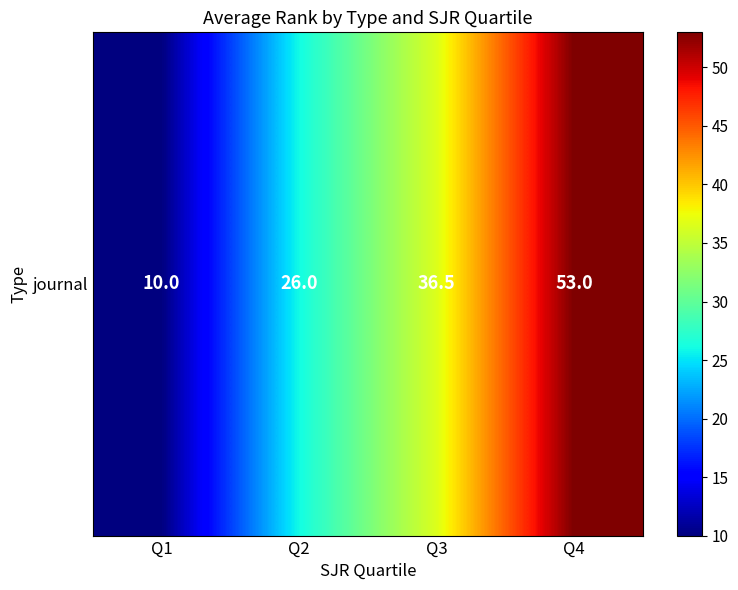

Reading left to right, transcribe all the data shown in this chart.

Q1=10.0	Q2=26.0	Q3=36.5	Q4=53.0